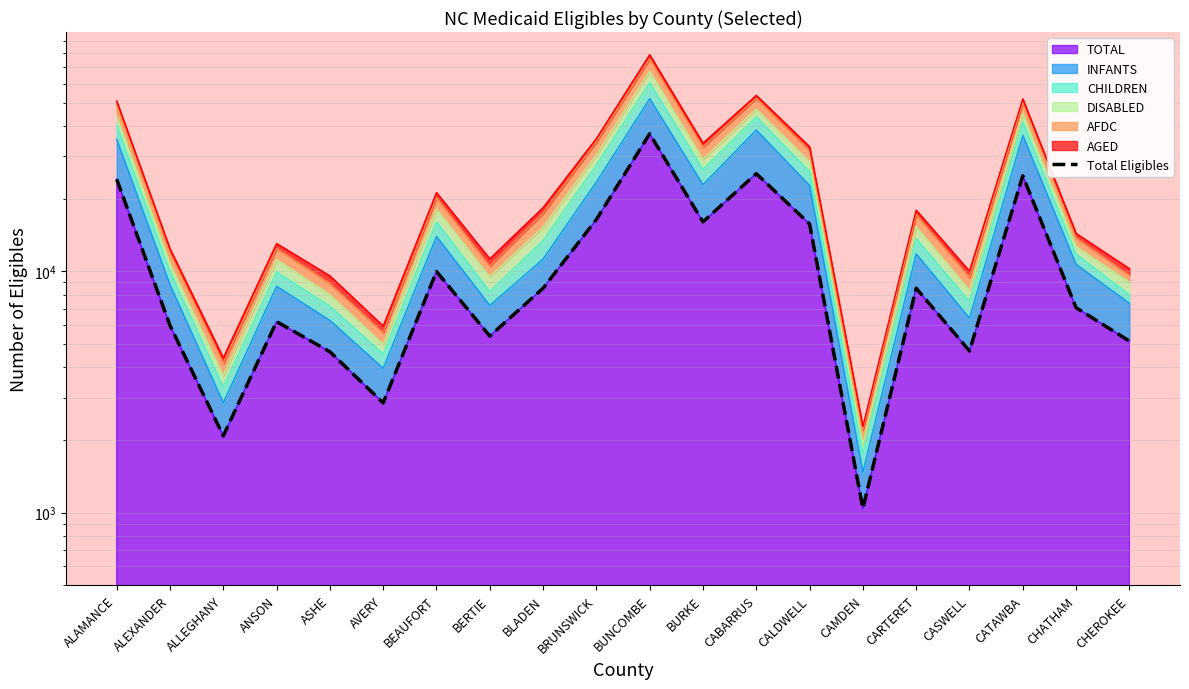

Does the chart display data point markers on the line(s)?

No